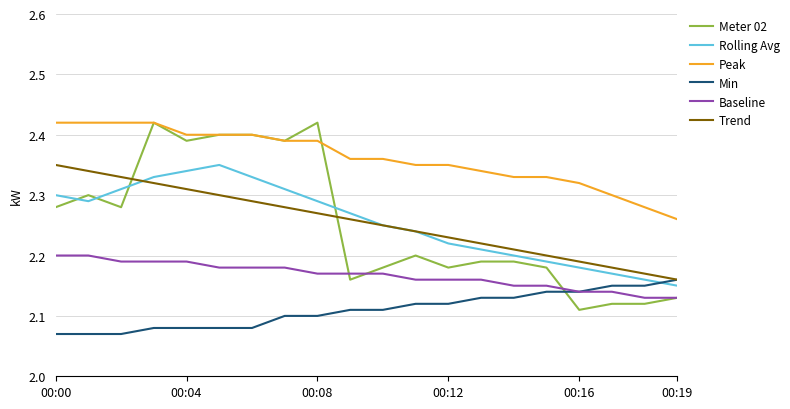

True or false: Peak and Baseline intersect in this chart.

False